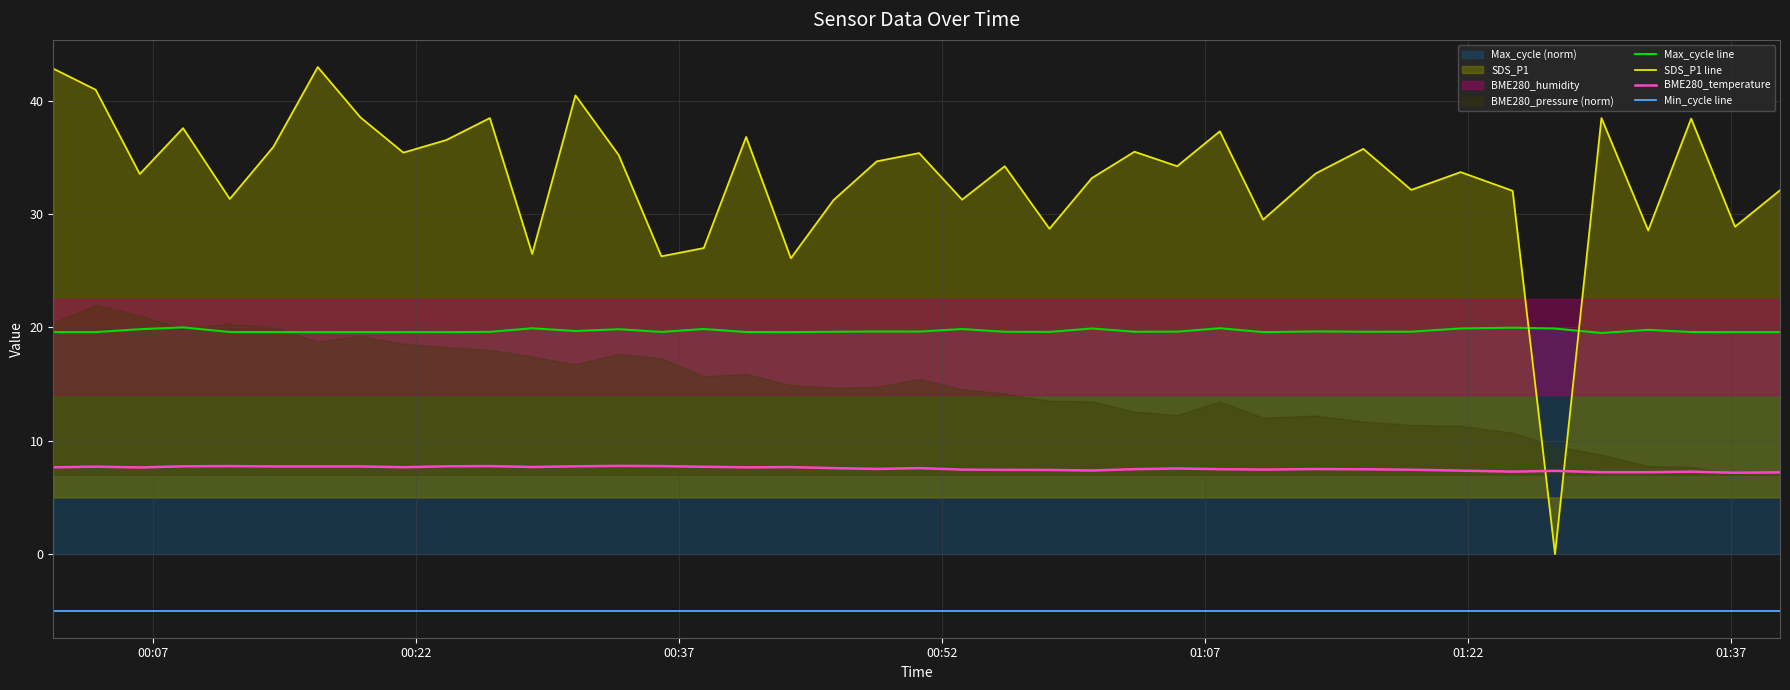

True or false: Min_cycle line and BME280_temperature intersect in this chart.

False